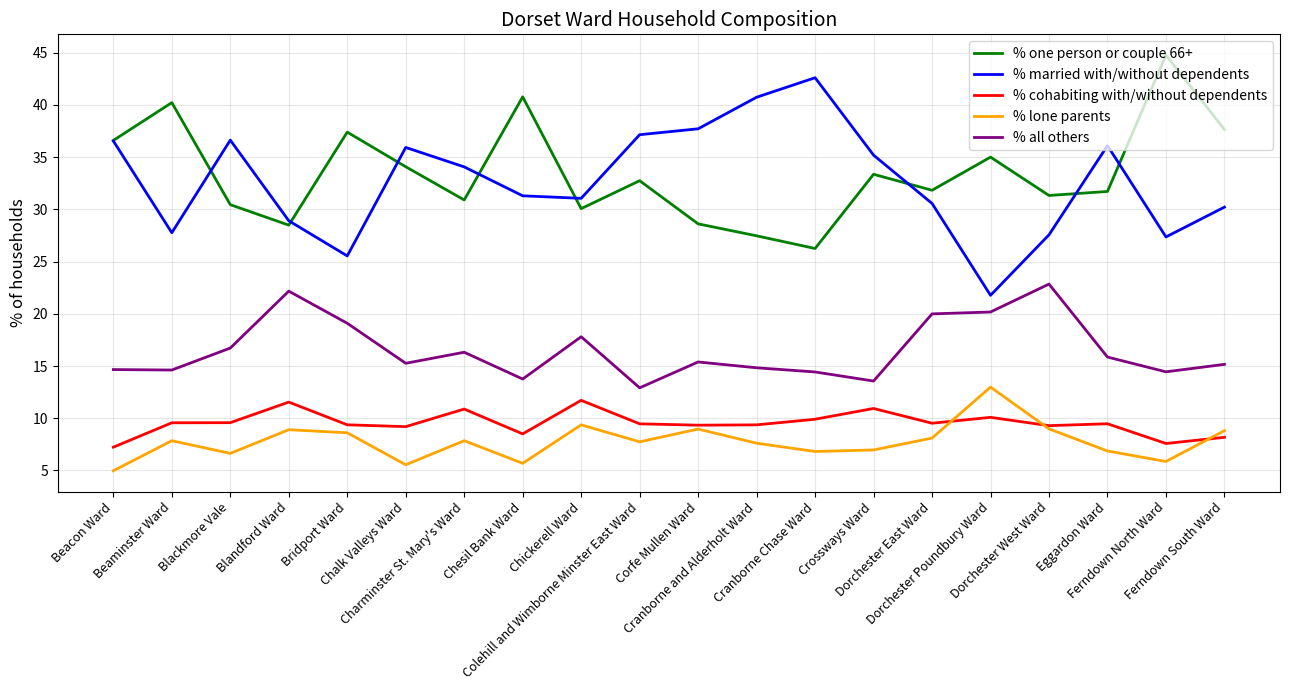

What are all the series names shown in the legend?

% one person or couple 66+, % married with/without dependents, % cohabiting with/without dependents, % lone parents, % all others